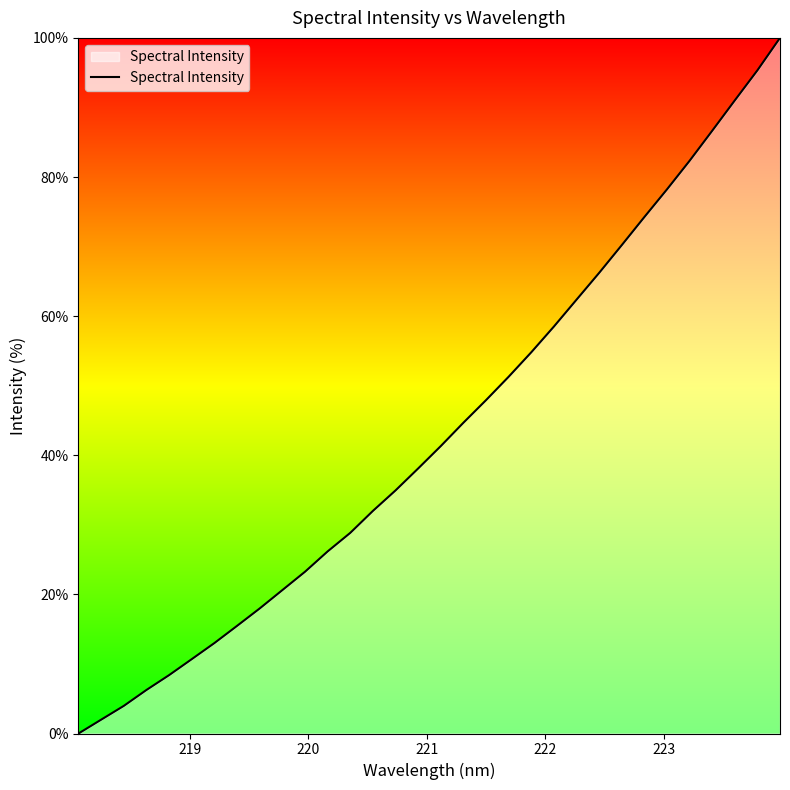

What is the sum of all values?

1386.8